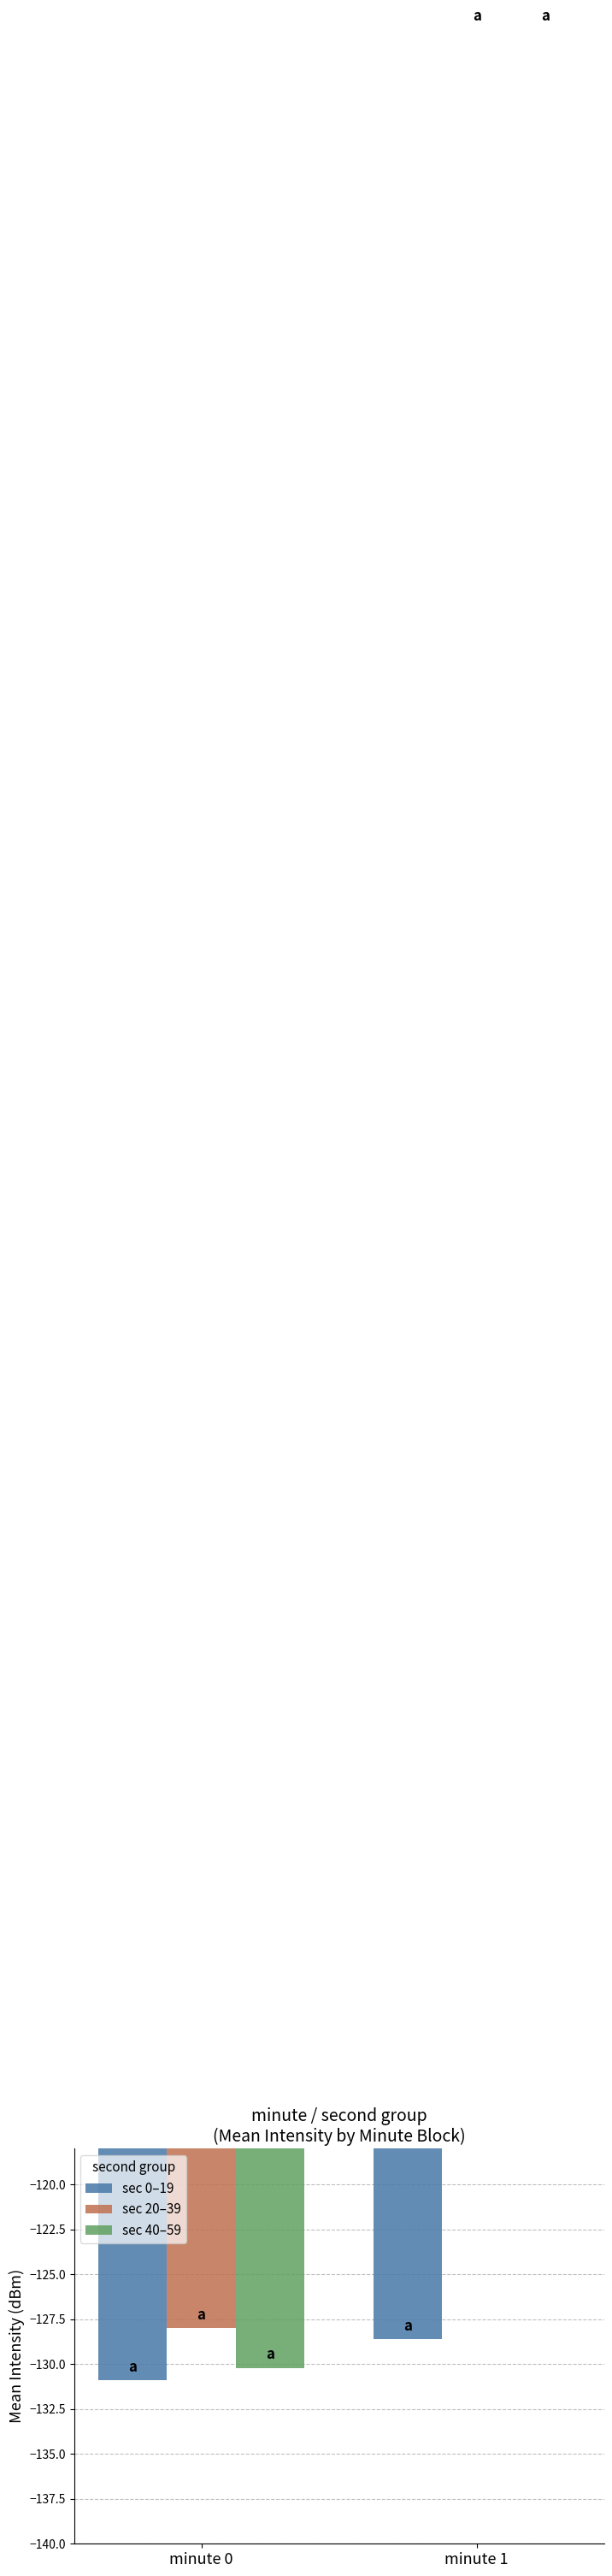

How many data points in sec 40–59 are less than 0?

1